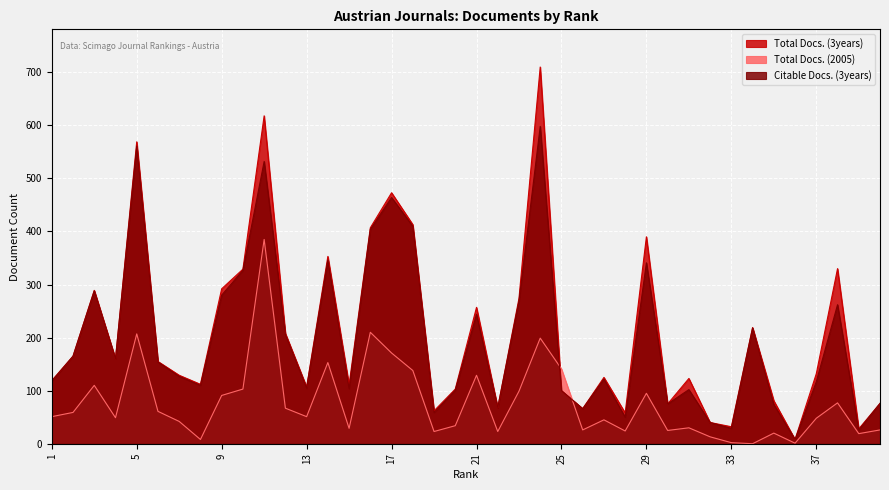

Where does the Total Docs. (3years) series first go above 132?

2